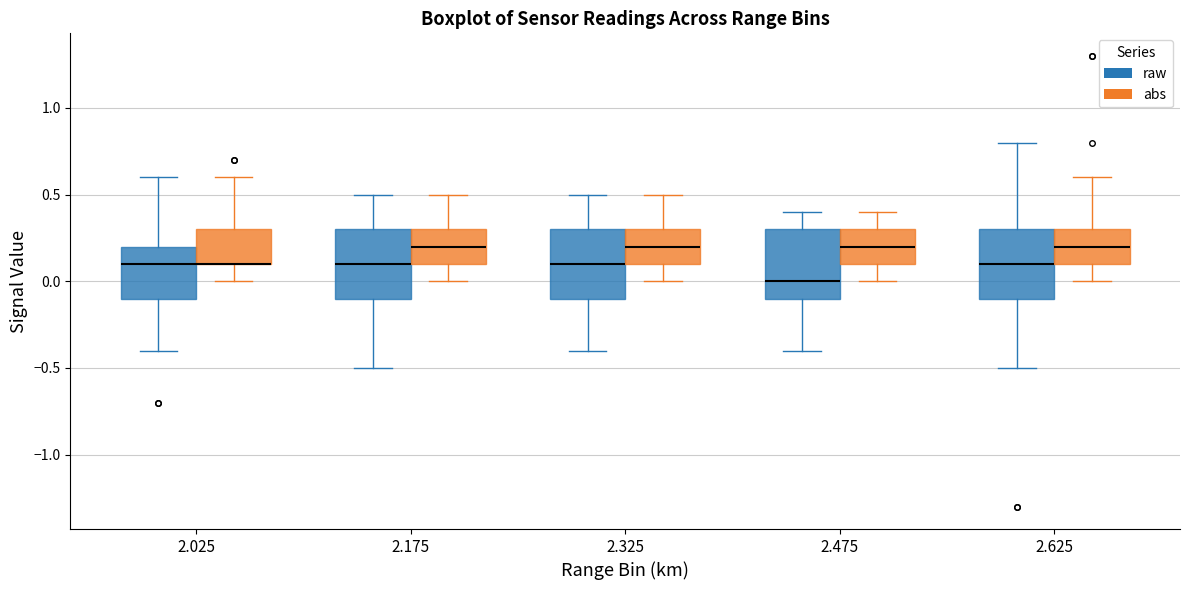

Reading left to right, transcribe this box plot: for each box, give where its median line is, the range the box spans, and where its two whiskers end, as read against the y-axis. The values are not printed on the chart, so give them approximately, as read against the axis.

2.025 (raw): median 0.1, box -0.1 to 0.2, whiskers -0.4 to 0.6
2.025 (abs): median 0.1 (drawn on the box's lower edge), box 0.1 to 0.3, whiskers 0.0 to 0.6
2.175 (raw): median 0.1, box -0.1 to 0.3, whiskers -0.5 to 0.5
2.175 (abs): median 0.2, box 0.1 to 0.3, whiskers 0.0 to 0.5
2.325 (raw): median 0.1, box -0.1 to 0.3, whiskers -0.4 to 0.5
2.325 (abs): median 0.2, box 0.1 to 0.3, whiskers 0.0 to 0.5
2.475 (raw): median 0.0, box -0.1 to 0.3, whiskers -0.4 to 0.4
2.475 (abs): median 0.2, box 0.1 to 0.3, whiskers 0.0 to 0.4
2.625 (raw): median 0.1, box -0.1 to 0.3, whiskers -0.5 to 0.8
2.625 (abs): median 0.2, box 0.1 to 0.3, whiskers 0.0 to 0.6